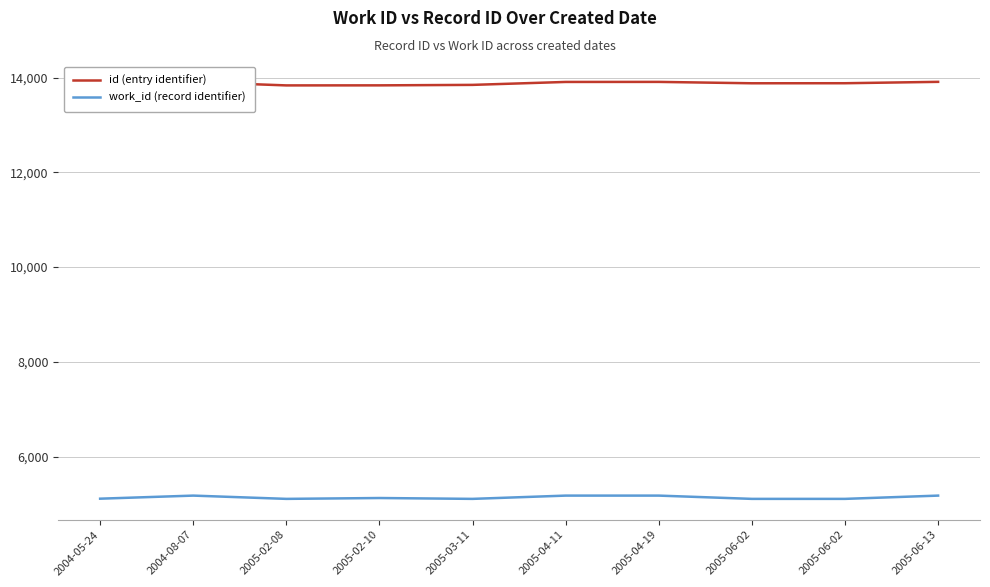

How many lines are shown in the chart?

2